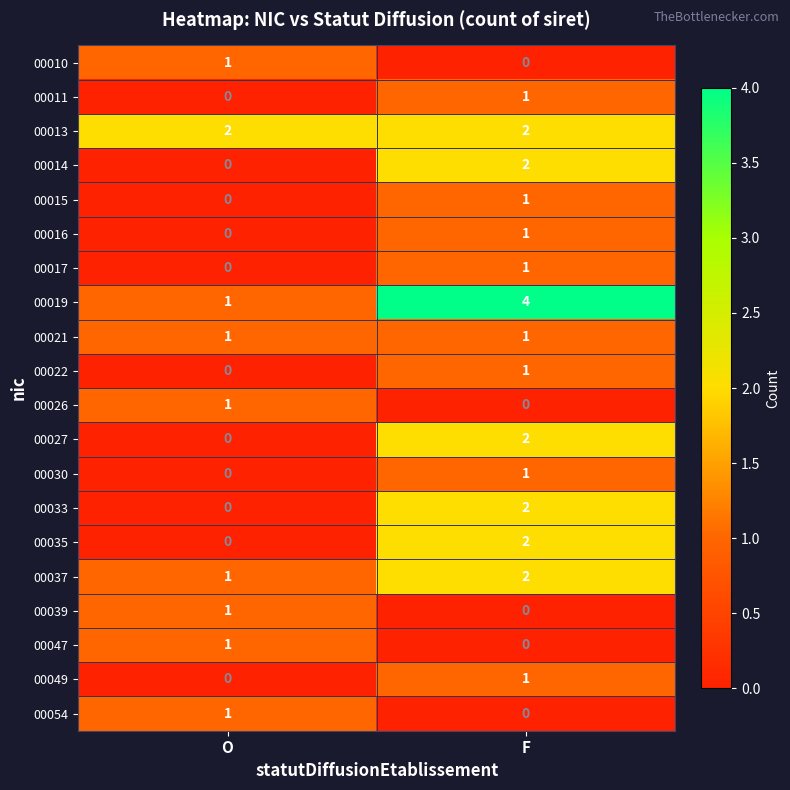

Count the number of categories in the chart.

2